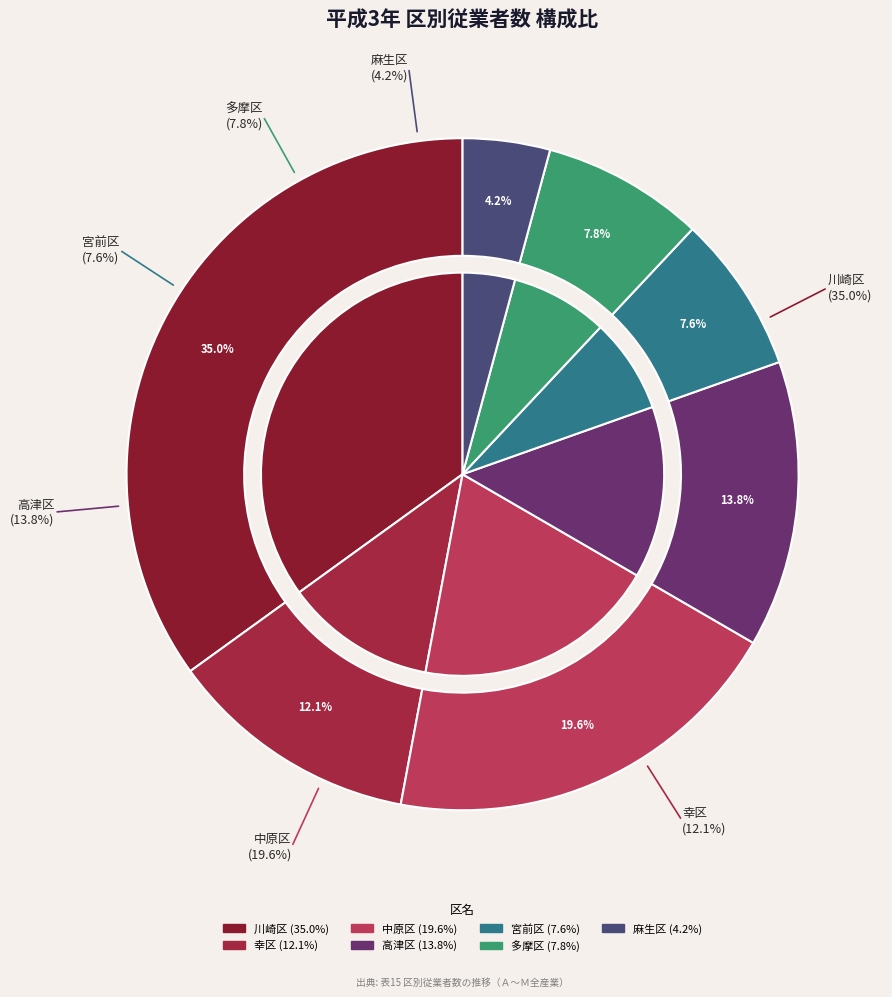

What is the change in value from 幸区 to 麻生区?

-7.9